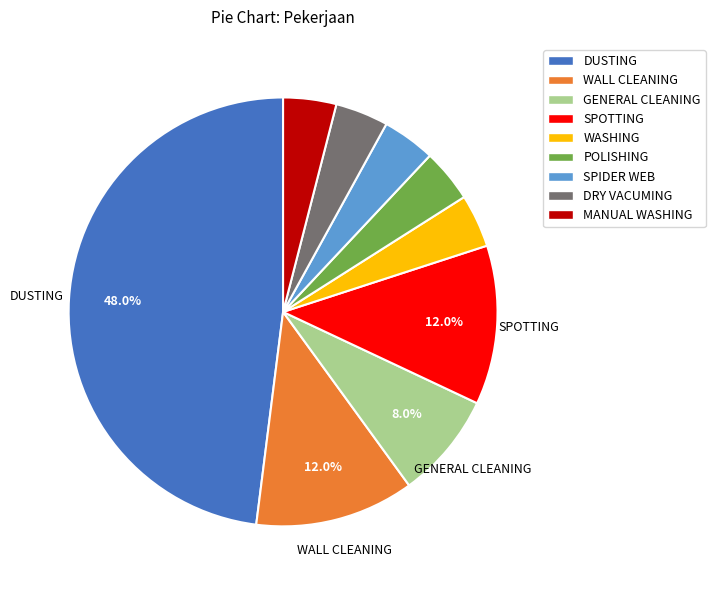

What portion of the pie excludes GENERAL CLEANING?

92.0%